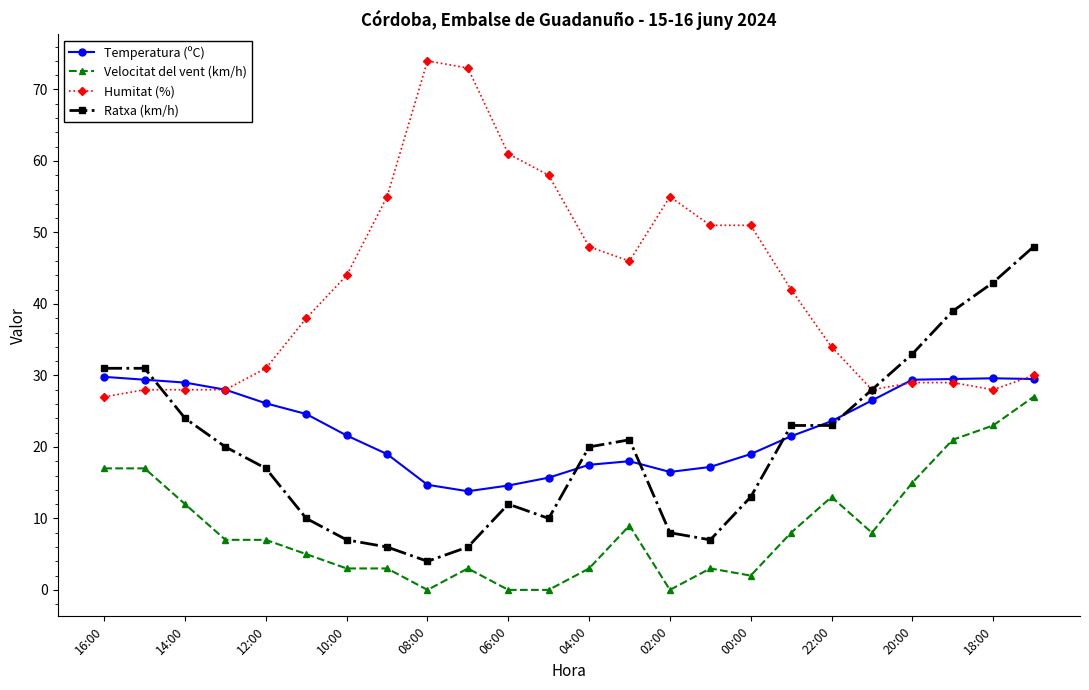

What is the maximum value shown in the chart?

74.0